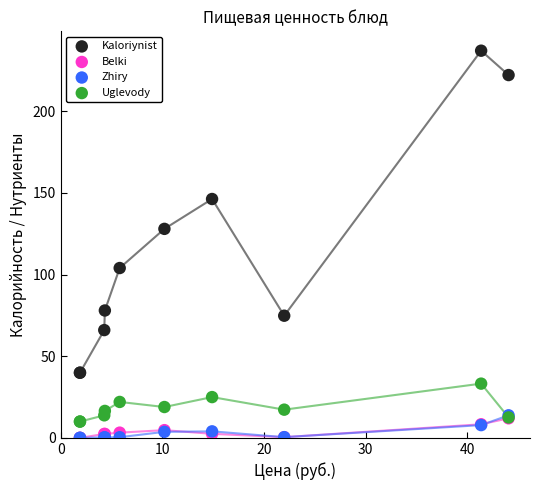

Across all series, what Y value is closest to 118?

128.0